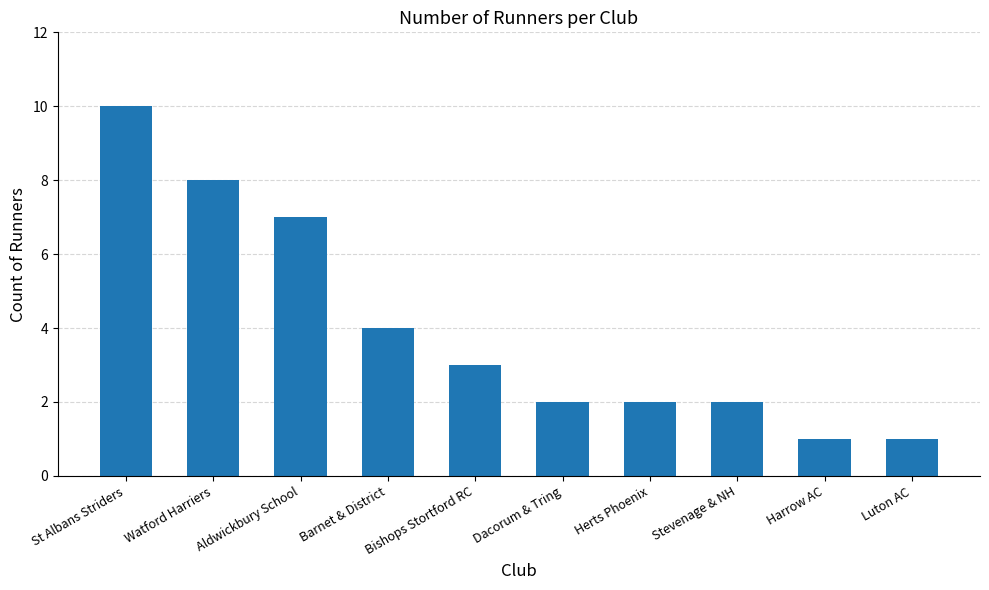

What is the change in value from Aldwickbury School to Stevenage & NH?

-5